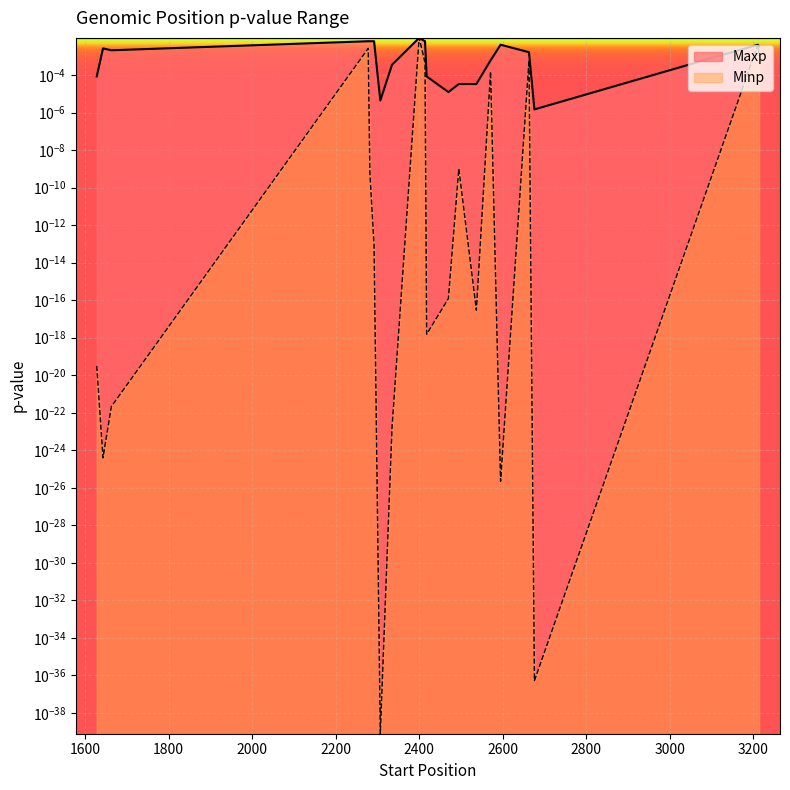

Which series has the largest total across all categories?

Maxp